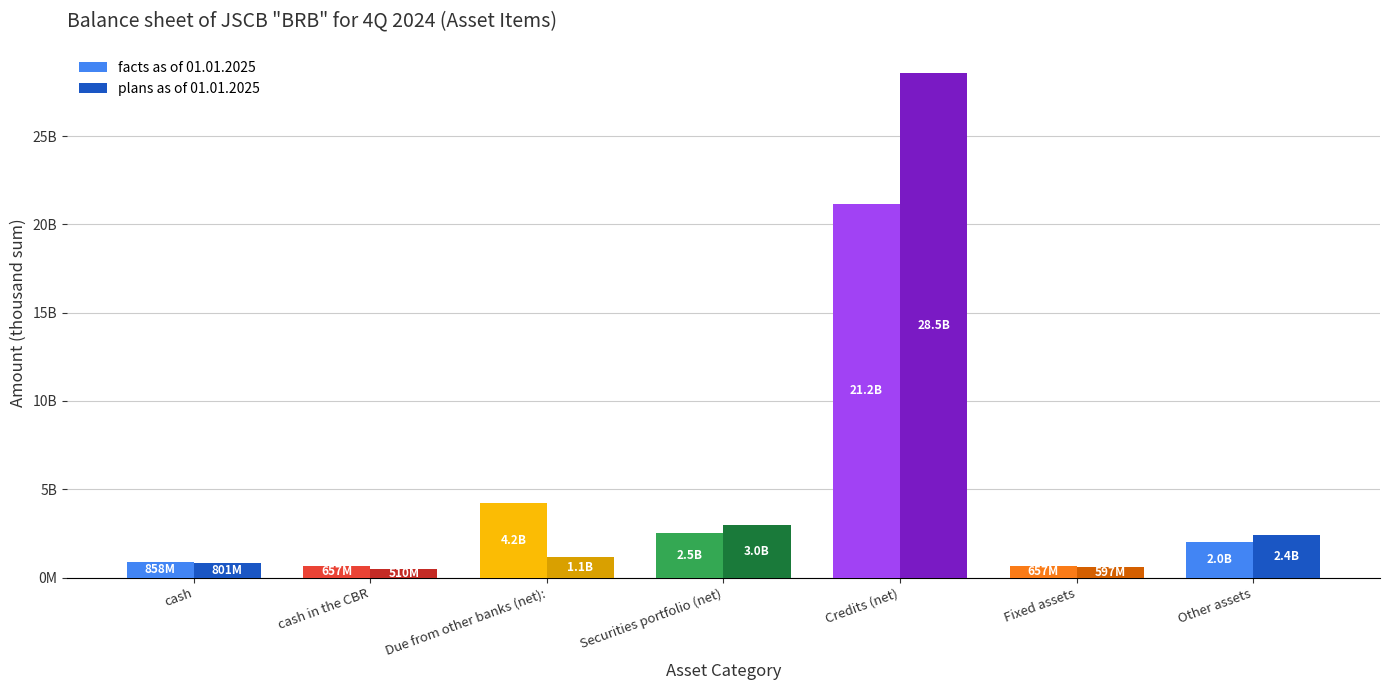

What is the total value across all series at Other assets?

4442287174.3